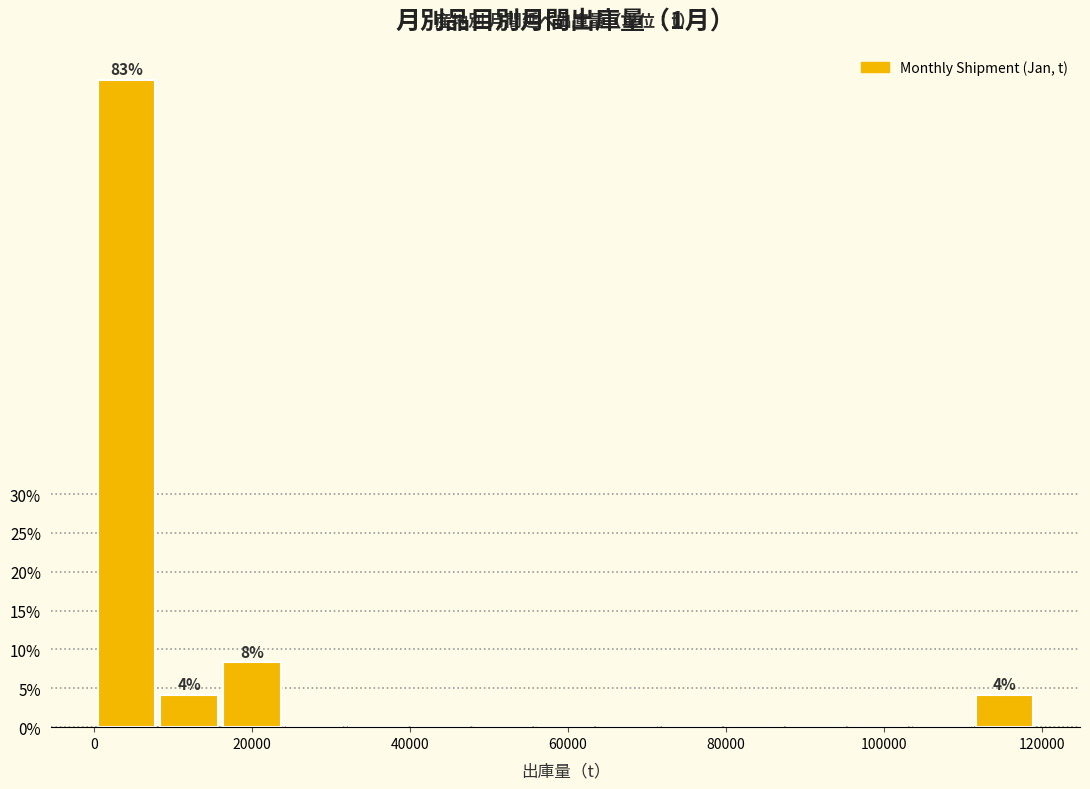

Around what value on the x-axis is the tallest bar? Give the approximate position of its centre, as read against the axis.

4000